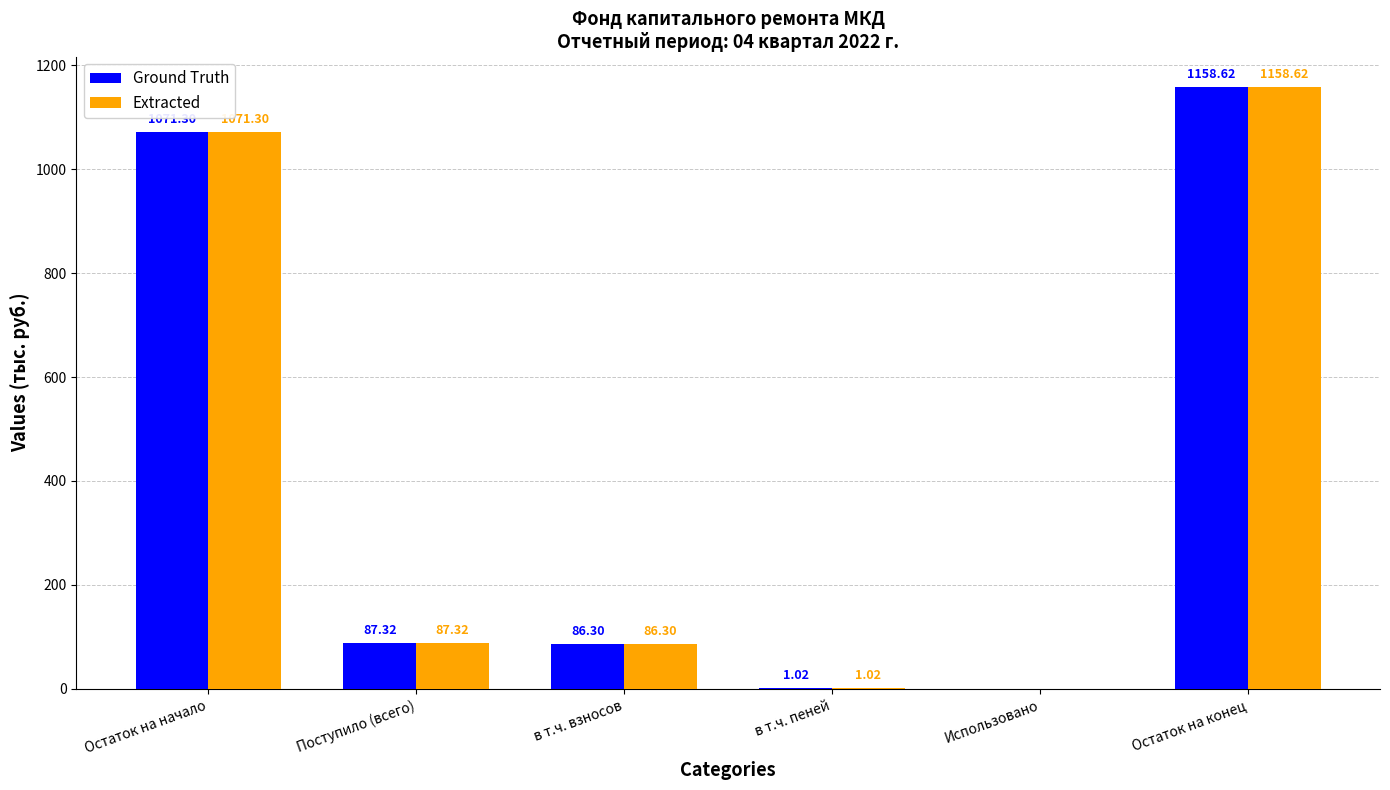

At which label is Extracted closest to 579?

Поступило (всего)